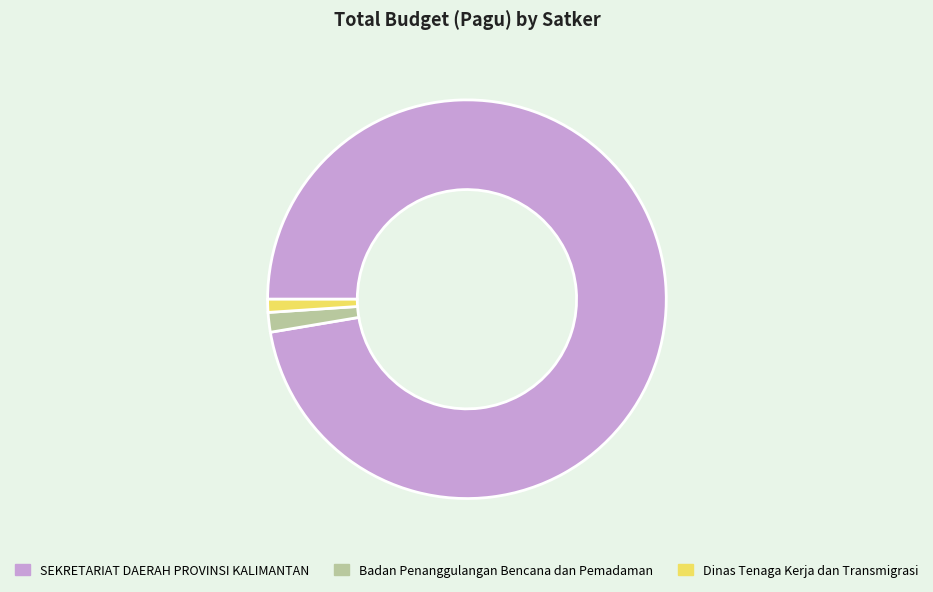

What is the smallest slice in the pie chart?

Dinas Tenaga Kerja dan Transmigrasi